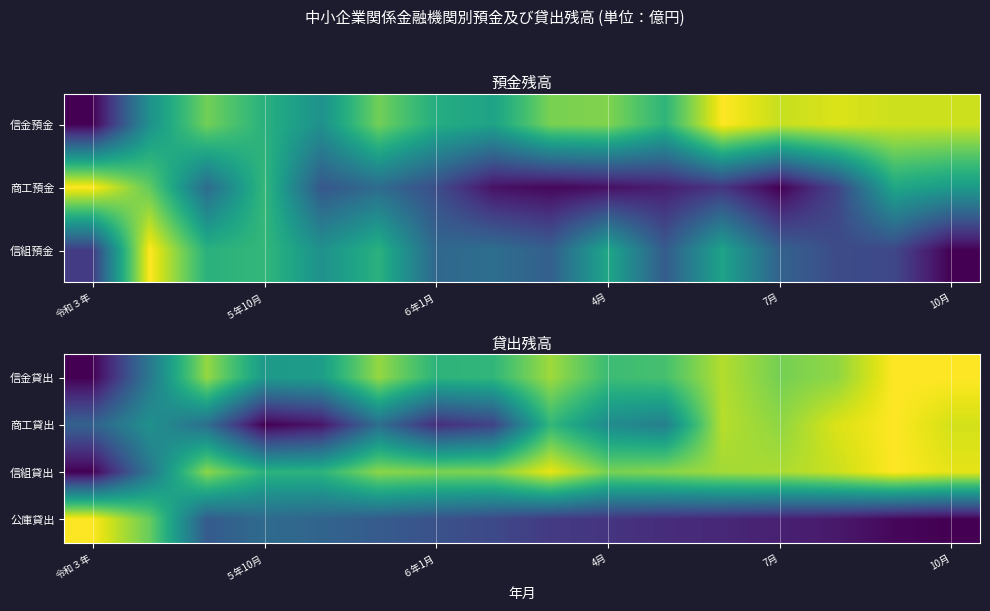

How many data points does each series have?

16